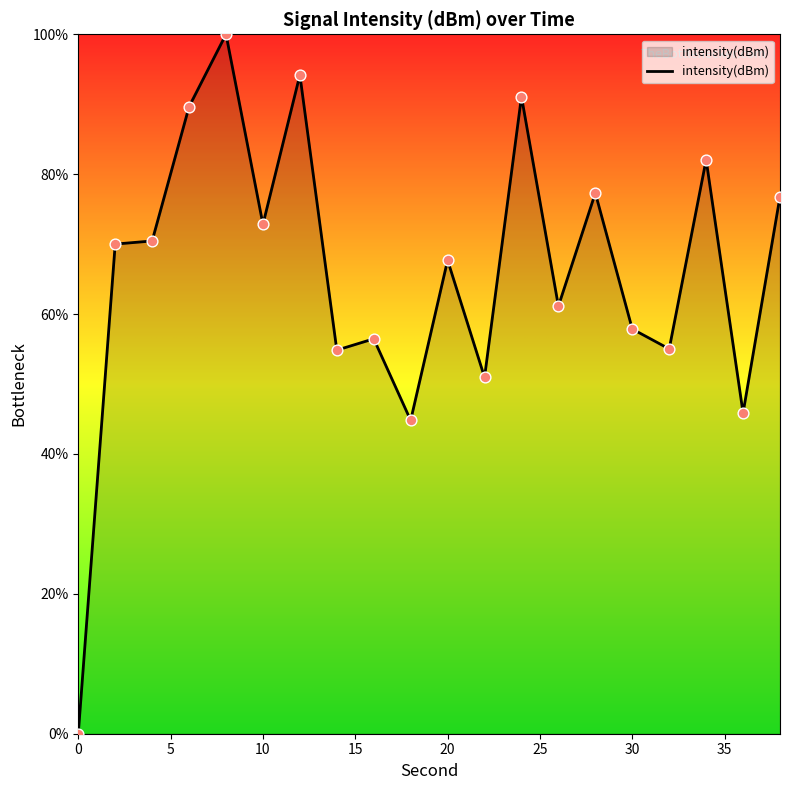

What is the maximum value shown in the chart?

100.0